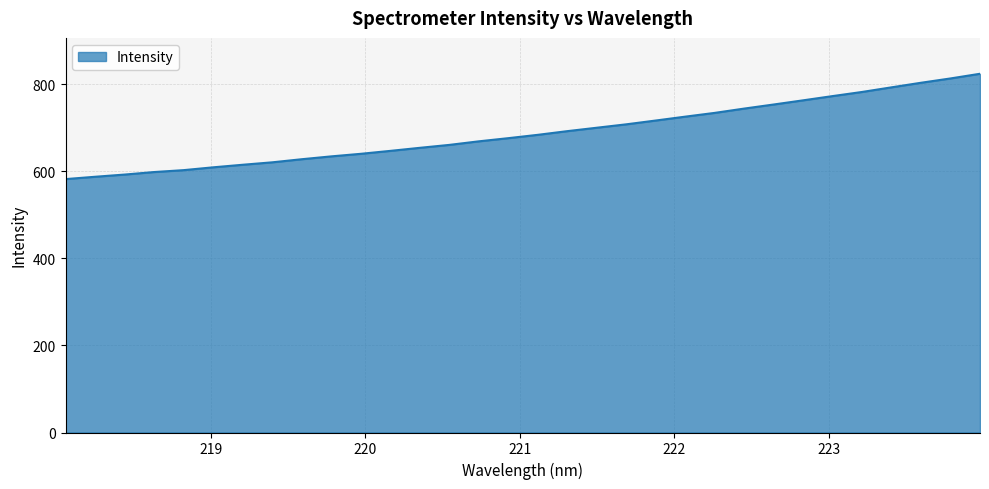

What is the maximum value shown in the chart?

824.0